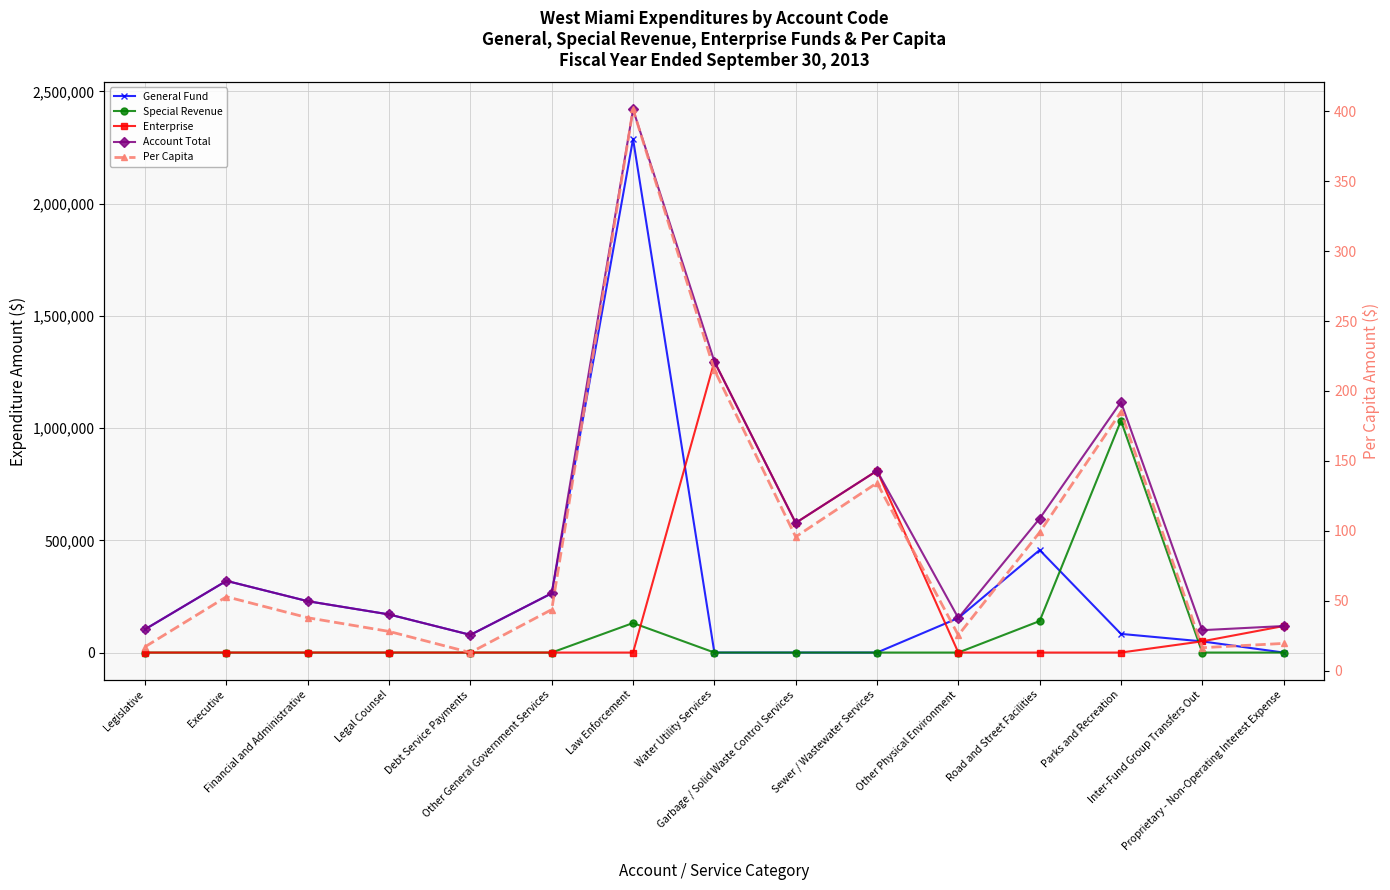

Reading left to right, transcribe all the data shown in this chart.

General Fund: Legislative=103862.0	Executive=319352.0	Financial and Administrative=228762.0	Legal Counsel=169766.0	Debt Service Payments=78779.0	Other General Government Services=264036.0	Law Enforcement=2287786.0	Water Utility Services=0.0	Garbage / Solid Waste Control Services=0.0	Sewer / Wastewater Services=0.0	Other Physical Environment=153840.0	Road and Street Facilities=456610.0	Parks and Recreation=83124.0	Inter-Fund Group Transfers Out=49677.0	Proprietary - Non-Operating Interest Expense=0.0
Special Revenue: Legislative=0.0	Executive=0.0	Financial and Administrative=0.0	Legal Counsel=0.0	Debt Service Payments=0.0	Other General Government Services=0.0	Law Enforcement=131599.0	Water Utility Services=0.0	Garbage / Solid Waste Control Services=0.0	Sewer / Wastewater Services=0.0	Other Physical Environment=0.0	Road and Street Facilities=140293.0	Parks and Recreation=1032941.0	Inter-Fund Group Transfers Out=0.0	Proprietary - Non-Operating Interest Expense=0.0
Enterprise: Legislative=0.0	Executive=0.0	Financial and Administrative=0.0	Legal Counsel=0.0	Debt Service Payments=0.0	Other General Government Services=0.0	Law Enforcement=0.0	Water Utility Services=1296390.0	Garbage / Solid Waste Control Services=577506.0	Sewer / Wastewater Services=809896.0	Other Physical Environment=0.0	Road and Street Facilities=0.0	Parks and Recreation=0.0	Inter-Fund Group Transfers Out=50000.0	Proprietary - Non-Operating Interest Expense=118125.0
Account Total: Legislative=103862.0	Executive=319352.0	Financial and Administrative=228762.0	Legal Counsel=169766.0	Debt Service Payments=78779.0	Other General Government Services=264036.0	Law Enforcement=2419385.0	Water Utility Services=1296390.0	Garbage / Solid Waste Control Services=577506.0	Sewer / Wastewater Services=809896.0	Other Physical Environment=153840.0	Road and Street Facilities=596903.0	Parks and Recreation=1116065.0	Inter-Fund Group Transfers Out=99677.0	Proprietary - Non-Operating Interest Expense=118125.0
Per Capita: Legislative=17.2	Executive=53.0	Financial and Administrative=37.9	Legal Counsel=28.1	Debt Service Payments=13.1	Other General Government Services=43.8	Law Enforcement=401.2	Water Utility Services=215.0	Garbage / Solid Waste Control Services=95.8	Sewer / Wastewater Services=134.3	Other Physical Environment=25.5	Road and Street Facilities=99.0	Parks and Recreation=185.1	Inter-Fund Group Transfers Out=16.5	Proprietary - Non-Operating Interest Expense=19.6